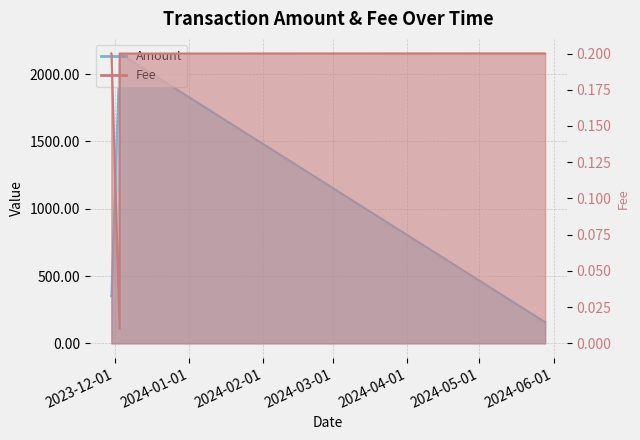

What is the label of the 3rd point from the left?

2023-12-03 01:15:00